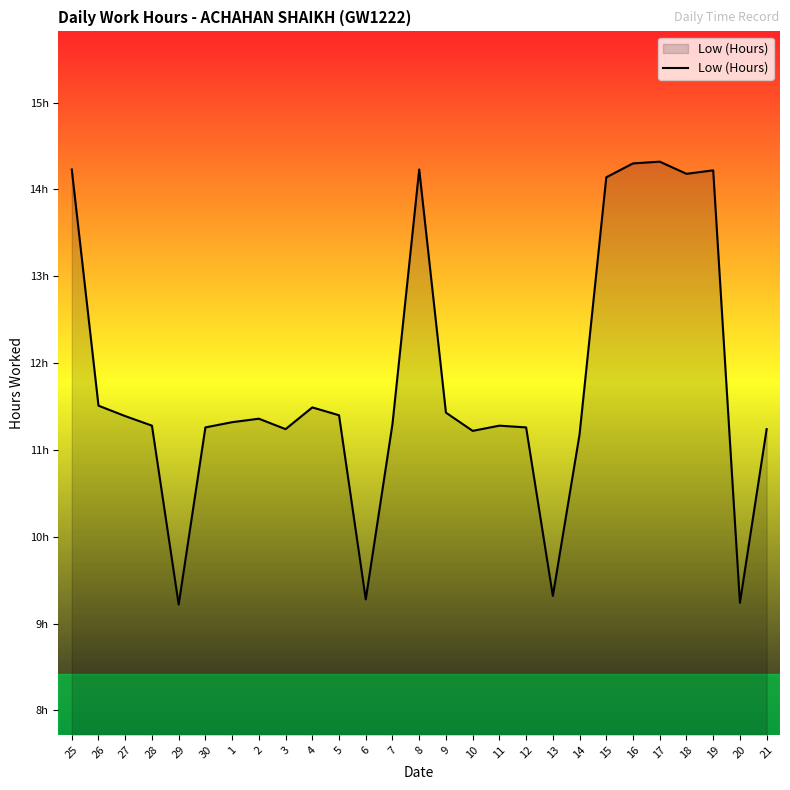

How many interior local valleys (lower than both neighbors) does the data have?

7